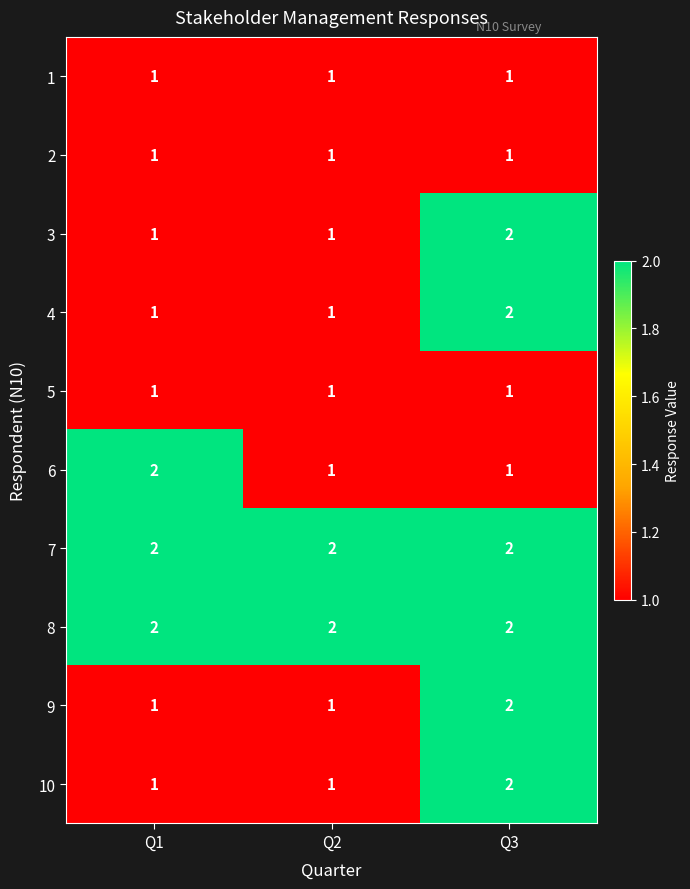

At which label does 3 reach its peak?

Q3